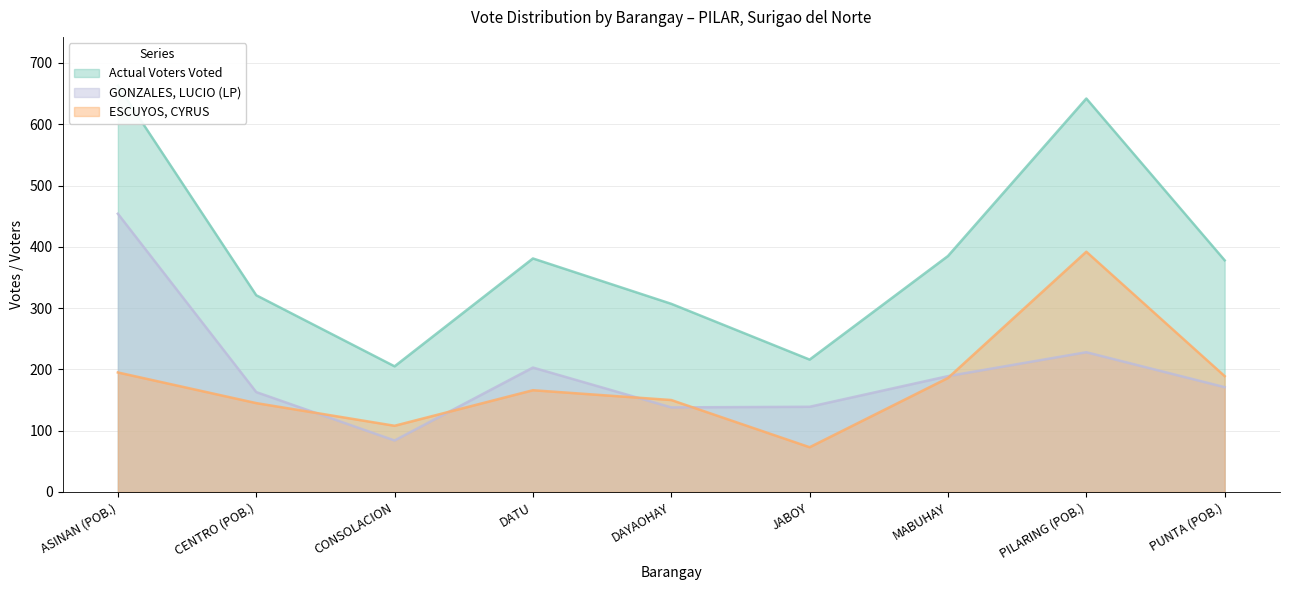

List the series in order of their peak value, lowest first.

ESCUYOS, CYRUS, GONZALES, LUCIO (LP), Actual Voters Voted